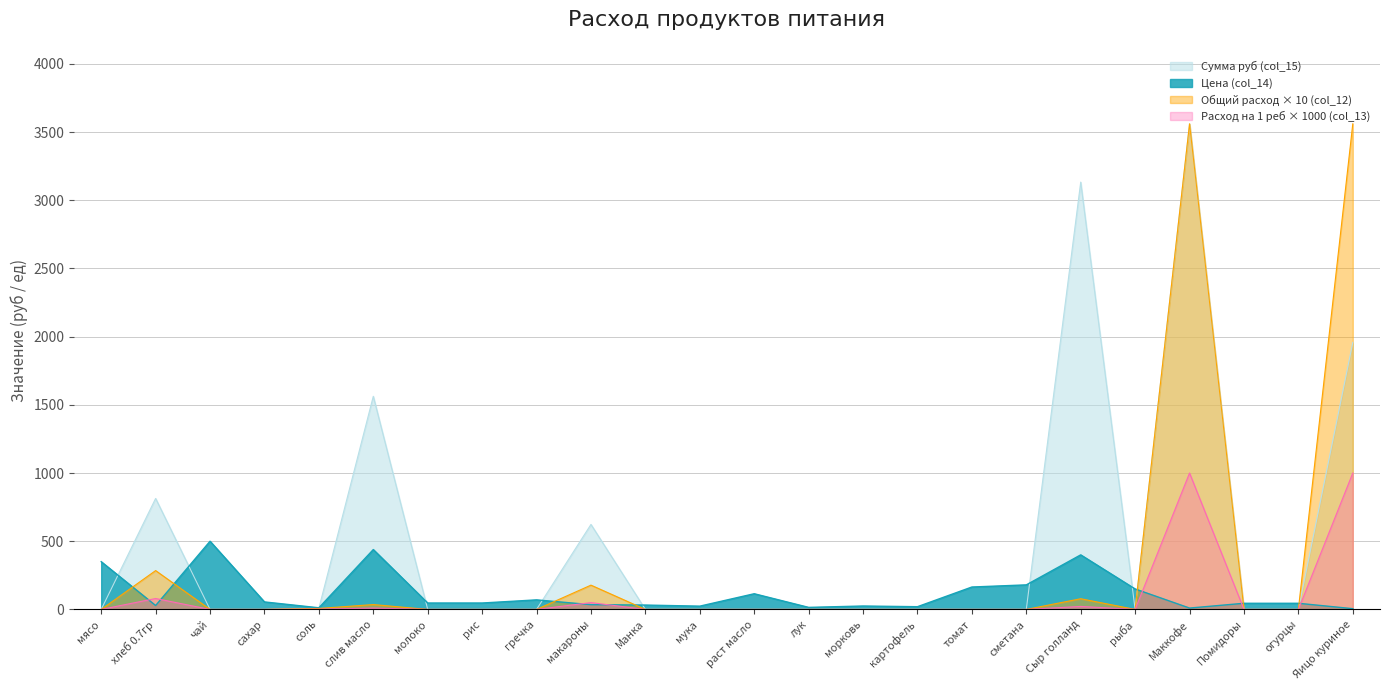

At how many categories does at least one series exceed 541?

6